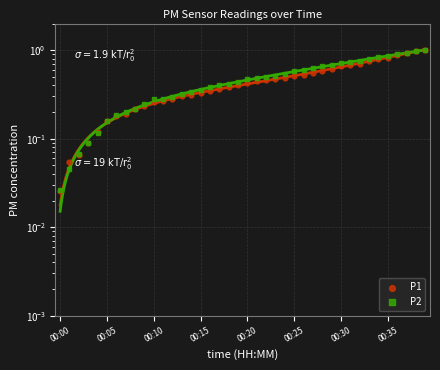

What is the total value across all series at 36?

1.8